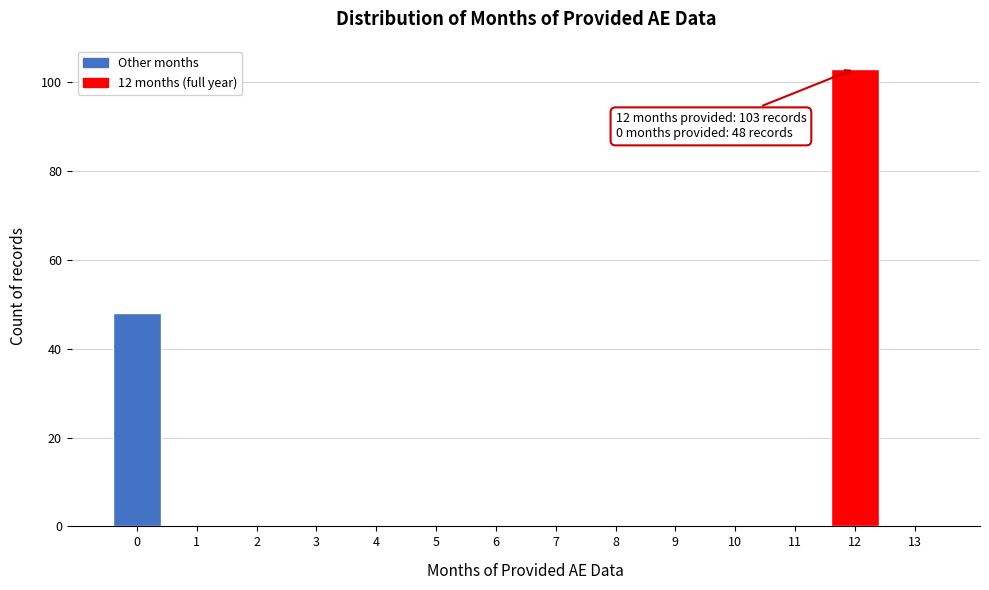

Reading right to left, transcribe all the data shown in this chart.

13=0	12=103	11=0	10=0	9=0	8=0	7=0	6=0	5=0	4=0	3=0	2=0	1=0	0=48